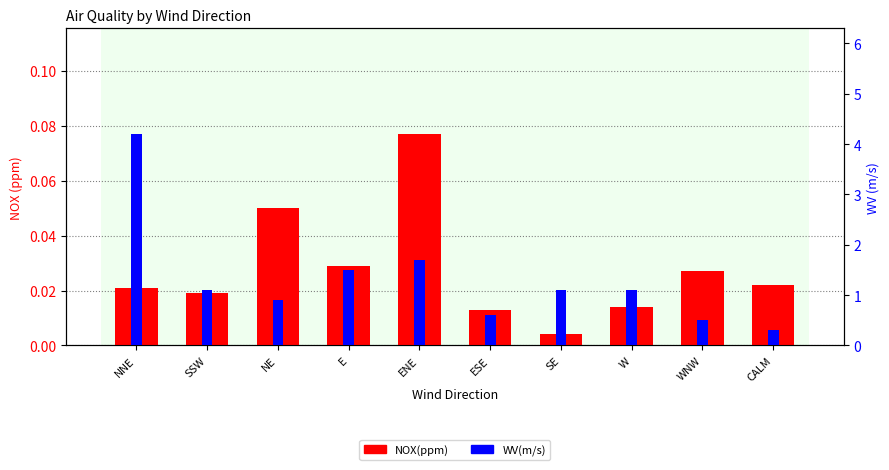

Reading left to right, what are all the values shown in this chart?

NOX(ppm): NNE=0.0	SSW=0.0	NE=0.1	E=0.0	ENE=0.1	ESE=0.0	SE=0.0	W=0.0	WNW=0.0	CALM=0.0
WV(m/s): NNE=4.2	SSW=1.1	NE=0.9	E=1.5	ENE=1.7	ESE=0.6	SE=1.1	W=1.1	WNW=0.5	CALM=0.3